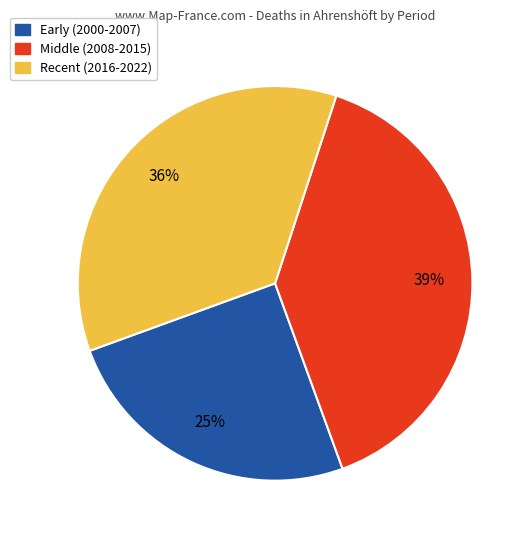

Is there any slice that represents more than half of the pie?

No